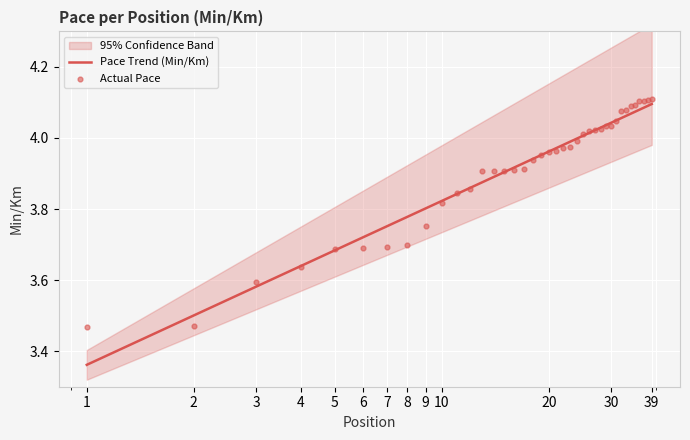

Which series reaches the minimum Y coordinate?

Pace Trend (Min/Km)